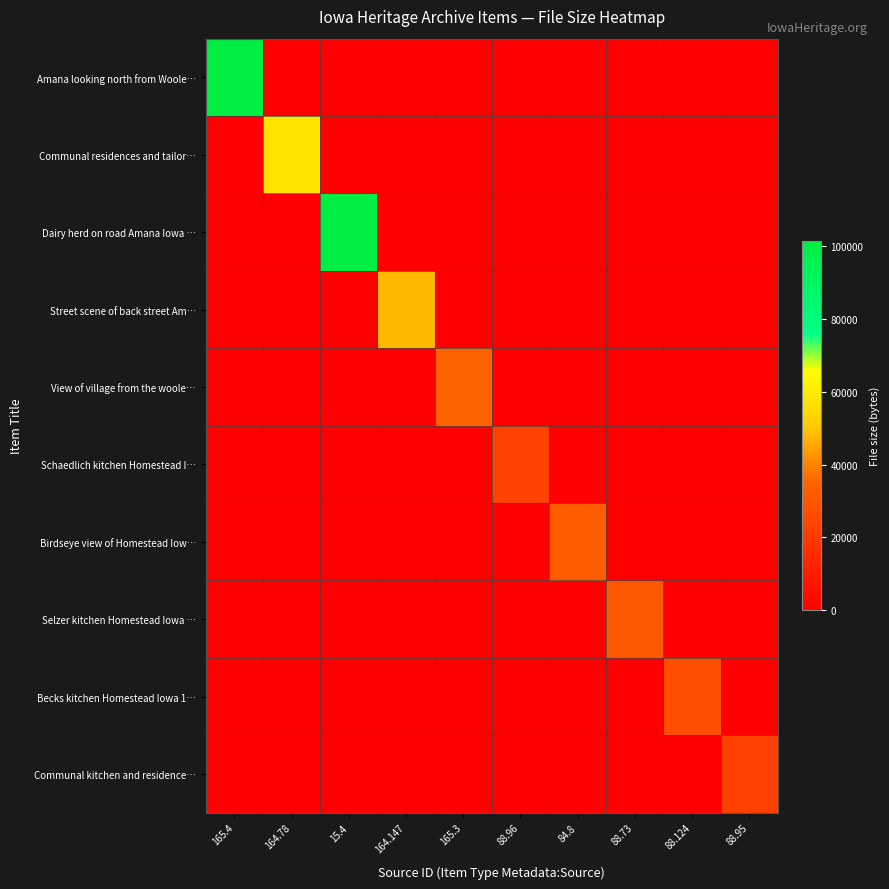

Which series has the largest range (max minus min)?

Amana looking north from Woole…